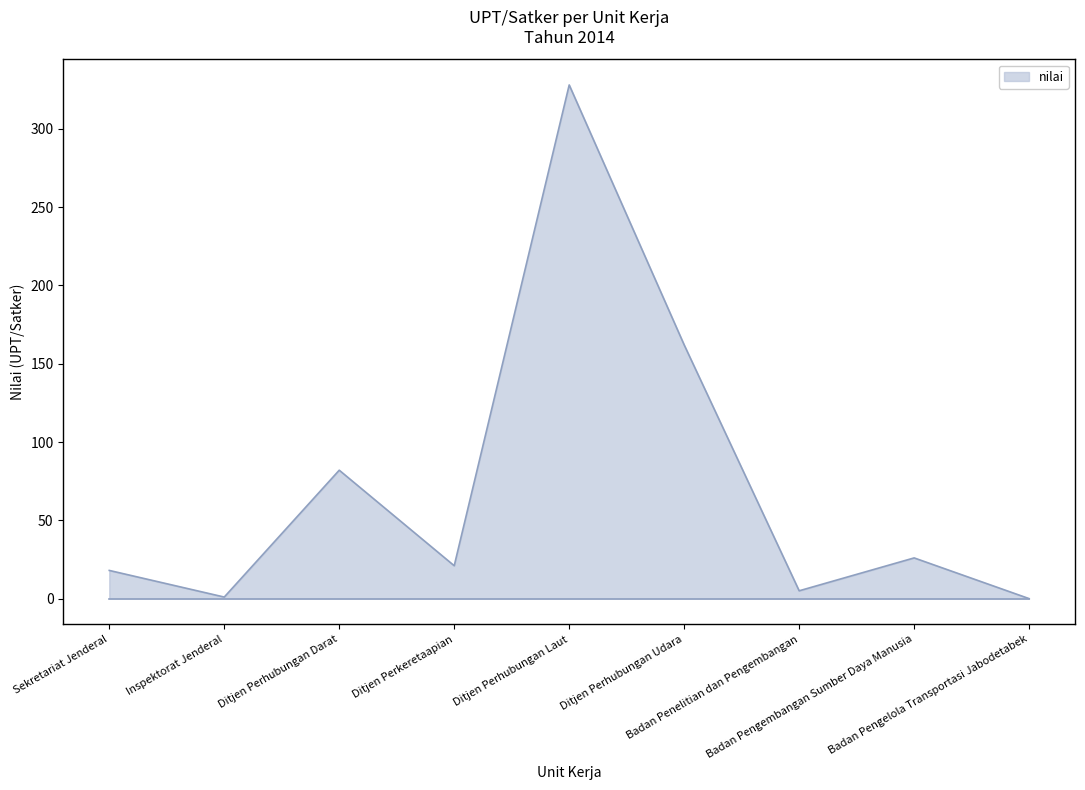

The value at Inspektorat Jenderal is 1. True or false?

True